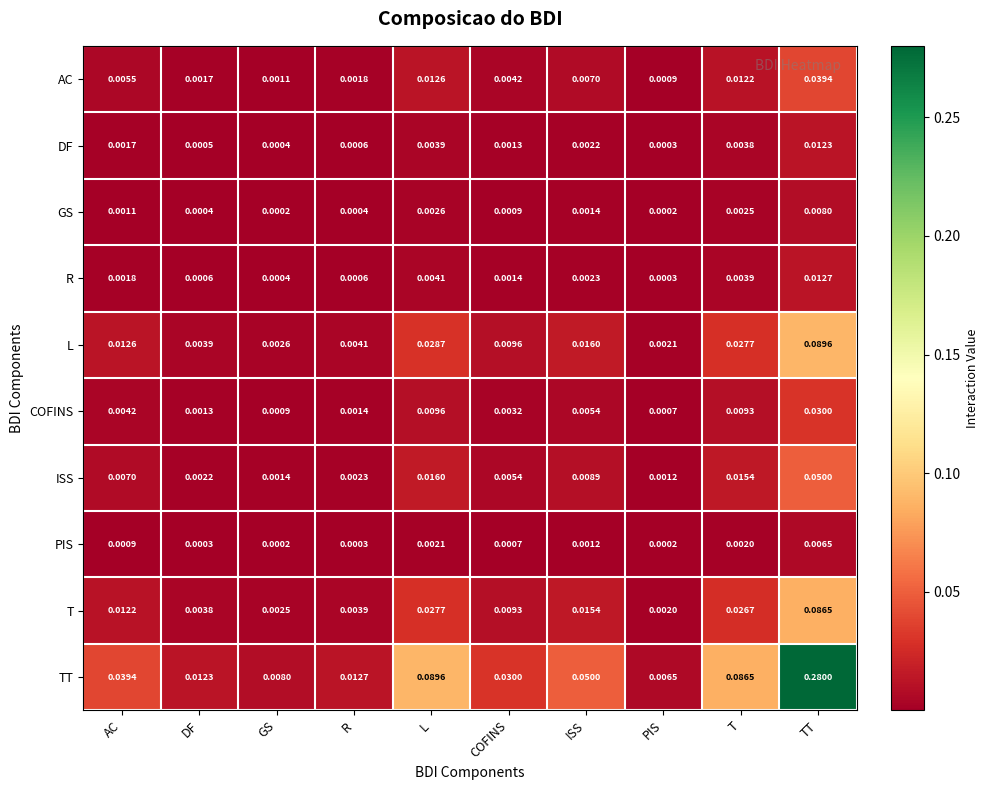

Which series has the largest total across all categories?

TT